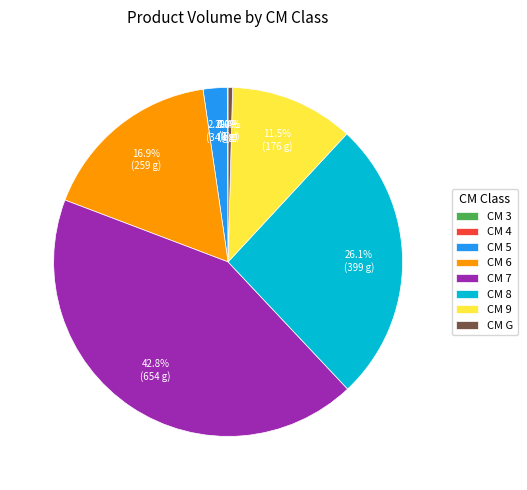

Combined, what portion of the pie is CM 9 and CM 8?

37.6%